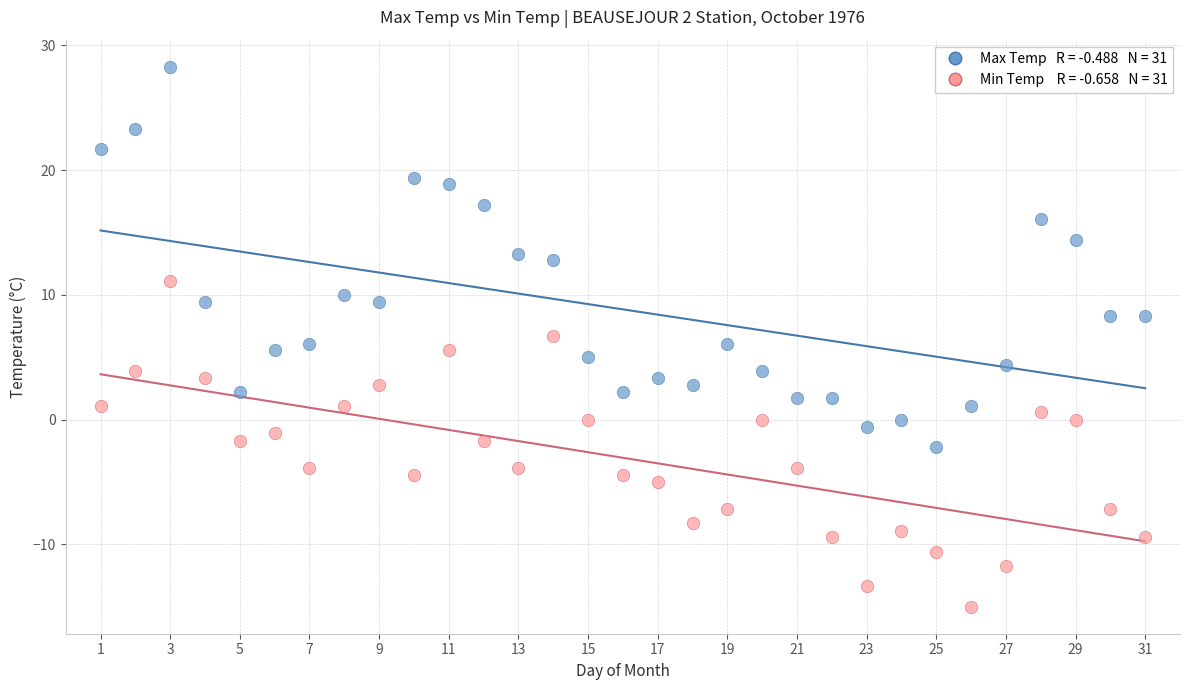

Across all data points, what is the range of X values (max minus min)?

30.0